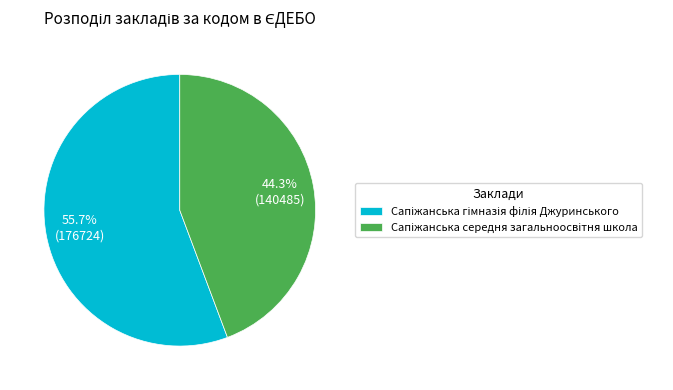

Is there any slice that represents more than half of the pie?

Yes